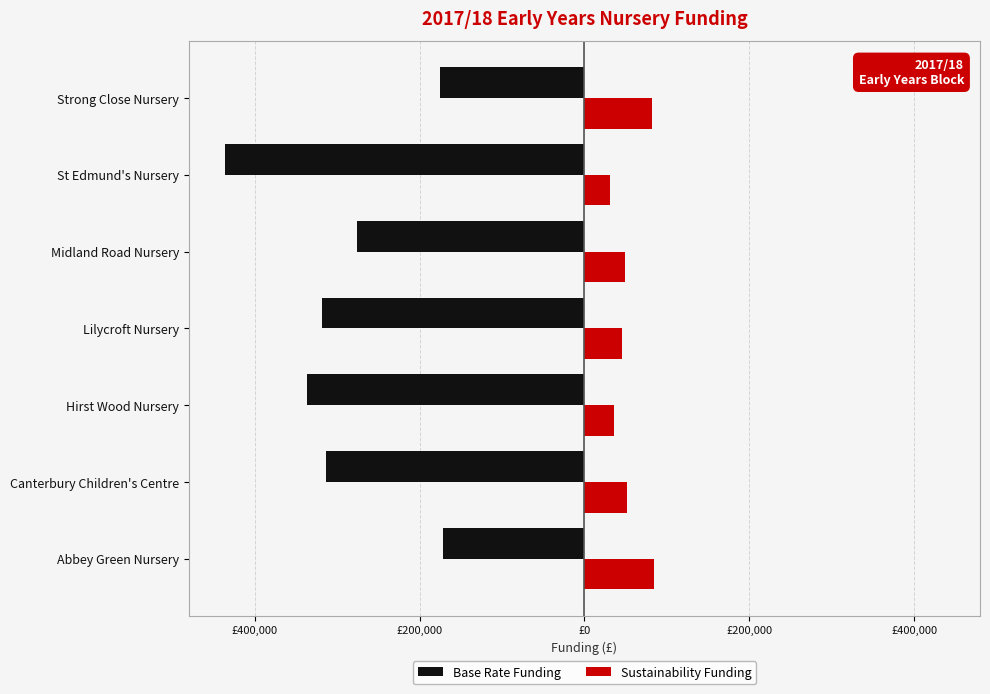

What are all the series names shown in the legend?

Base Rate Funding, Sustainability Funding